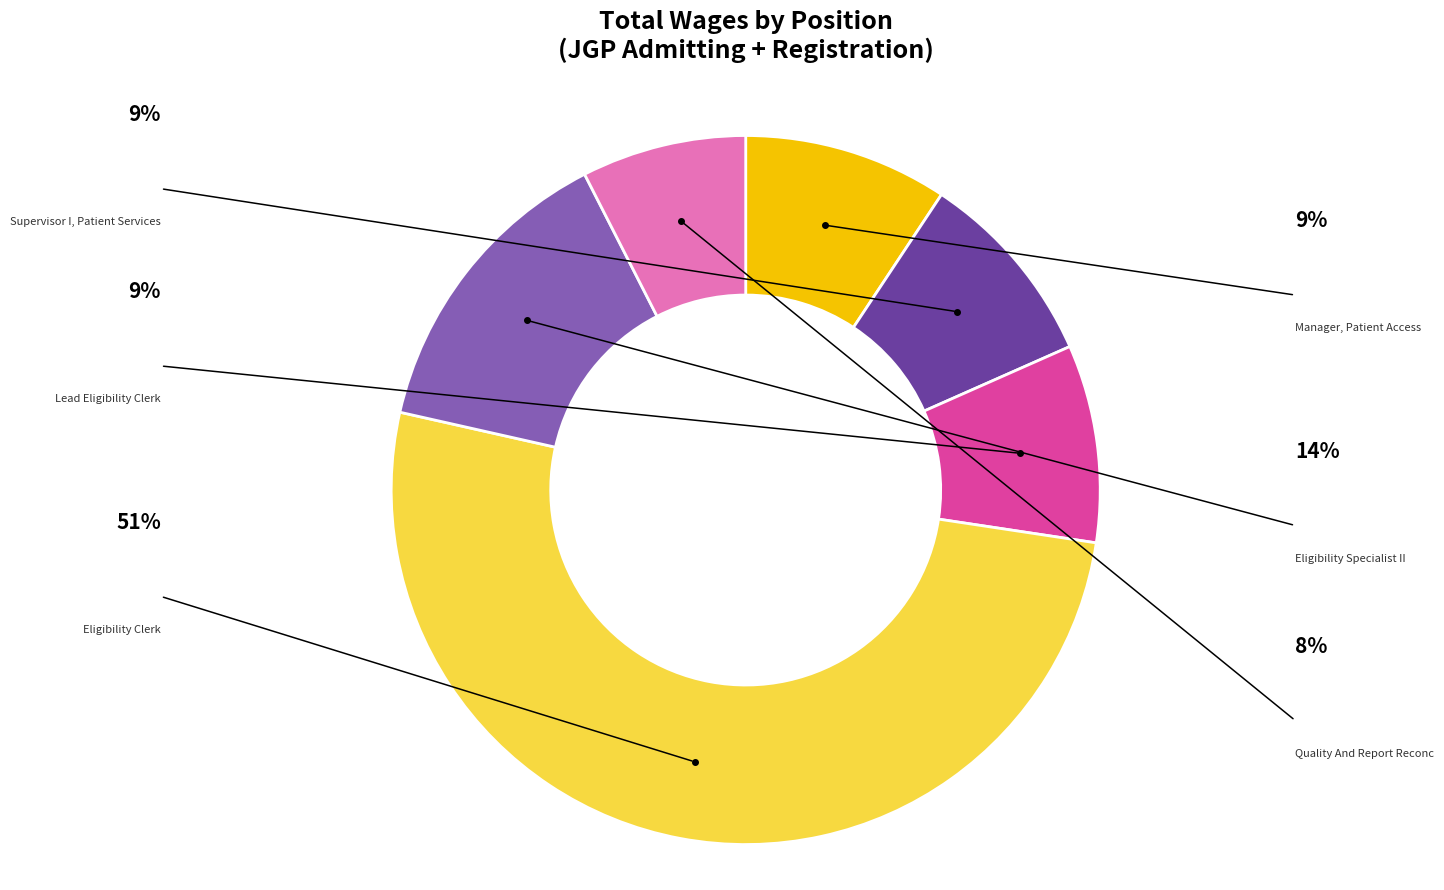

Is there any slice that represents more than half of the pie?

Yes